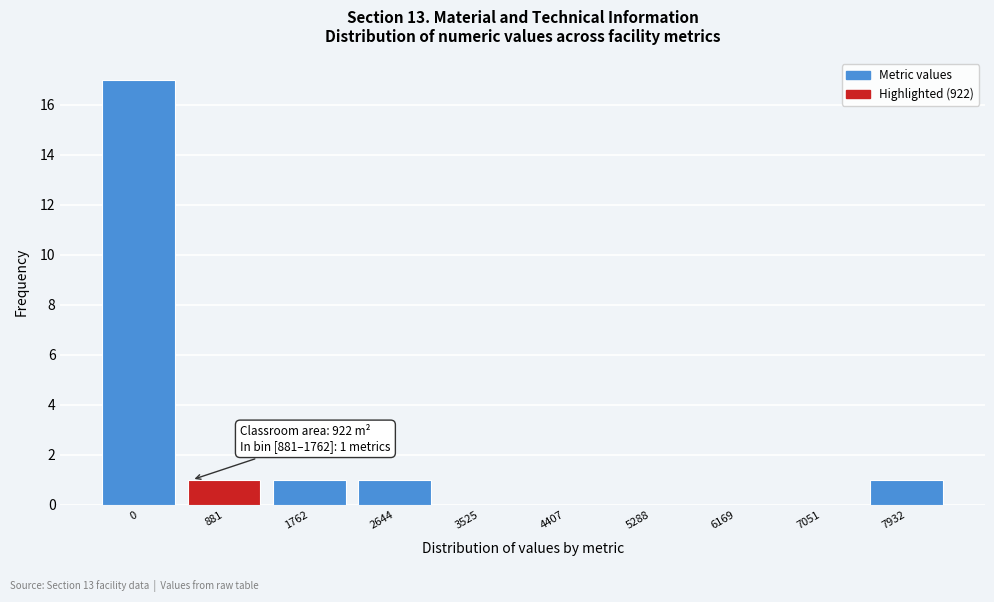

Reading left to right, extract all data points from this chart.

0=17	881=1	1762=1	2644=1	3525=0	4407=0	5288=0	6169=0	7051=0	7932=1